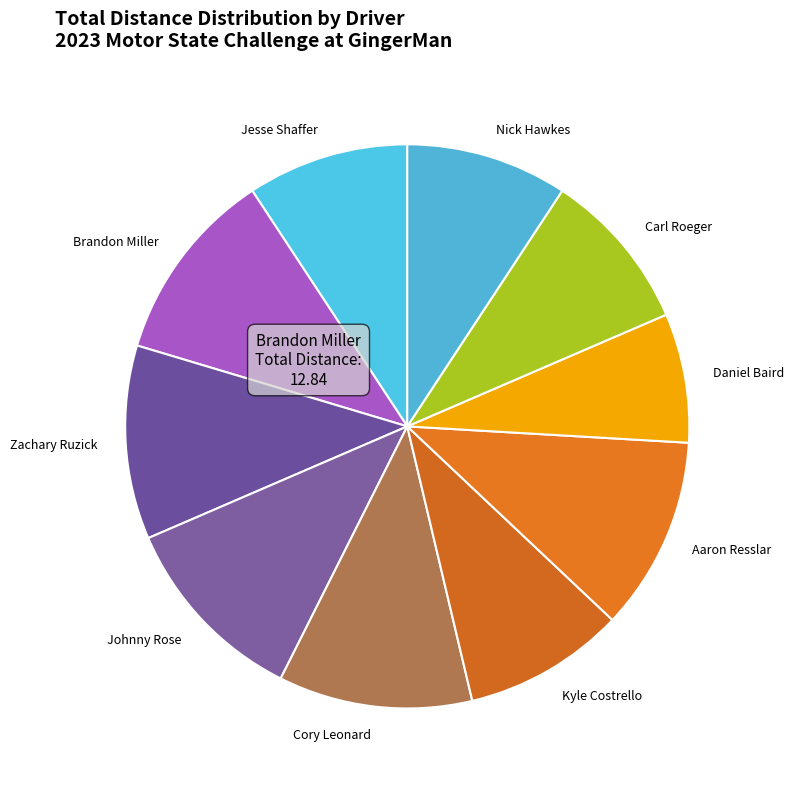

Is there any slice that represents more than half of the pie?

No